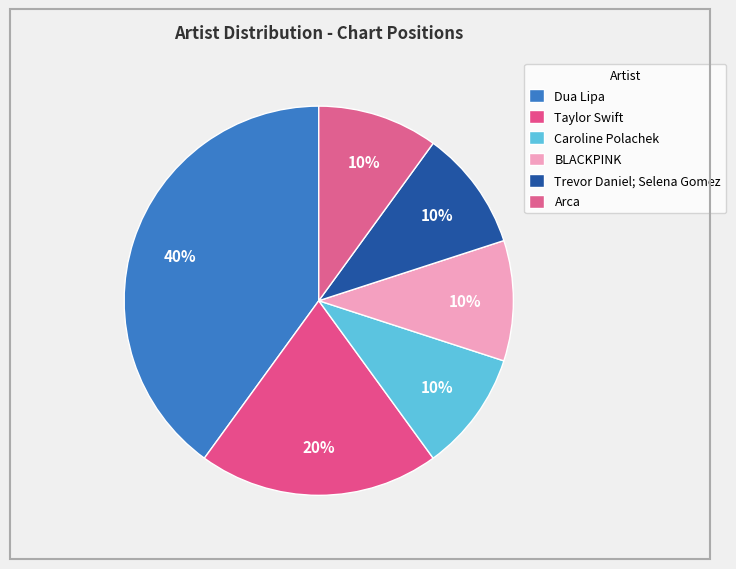

True or false: BLACKPINK accounts for 10% of the total.

True